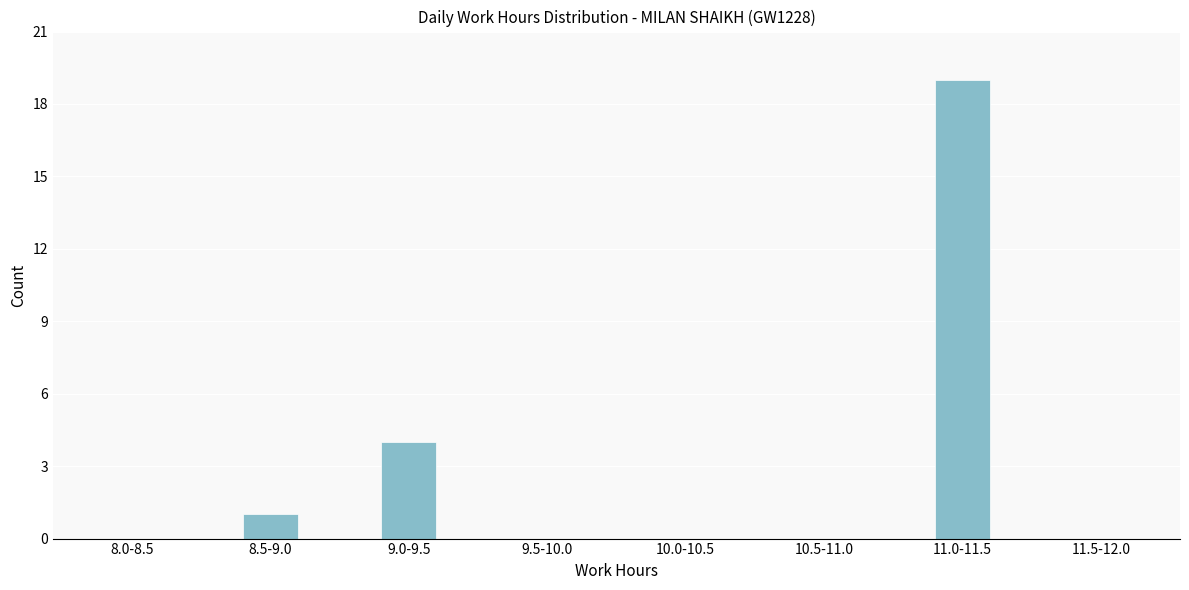

Reading right to left, what are all the values shown in this chart?

11.5-12.0=0	11.0-11.5=19	10.5-11.0=0	10.0-10.5=0	9.5-10.0=0	9.0-9.5=4	8.5-9.0=1	8.0-8.5=0